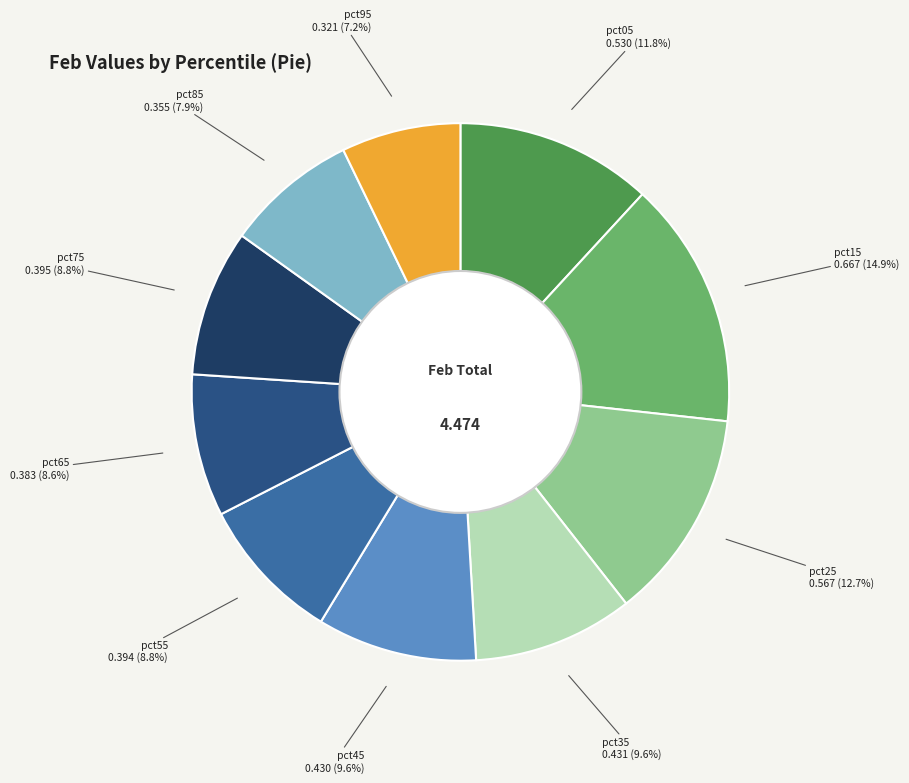

Which has a higher value, pct55 or pct25?

pct25